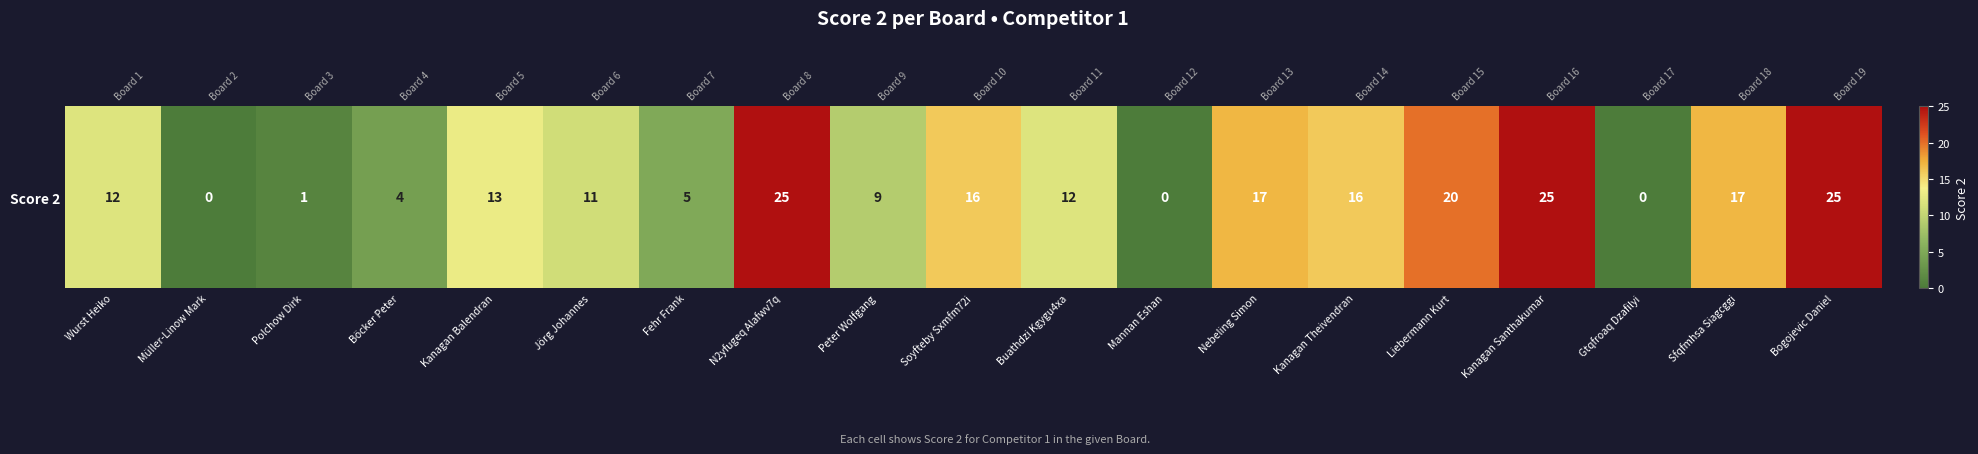

What is the difference between the maximum and second lowest values?

25